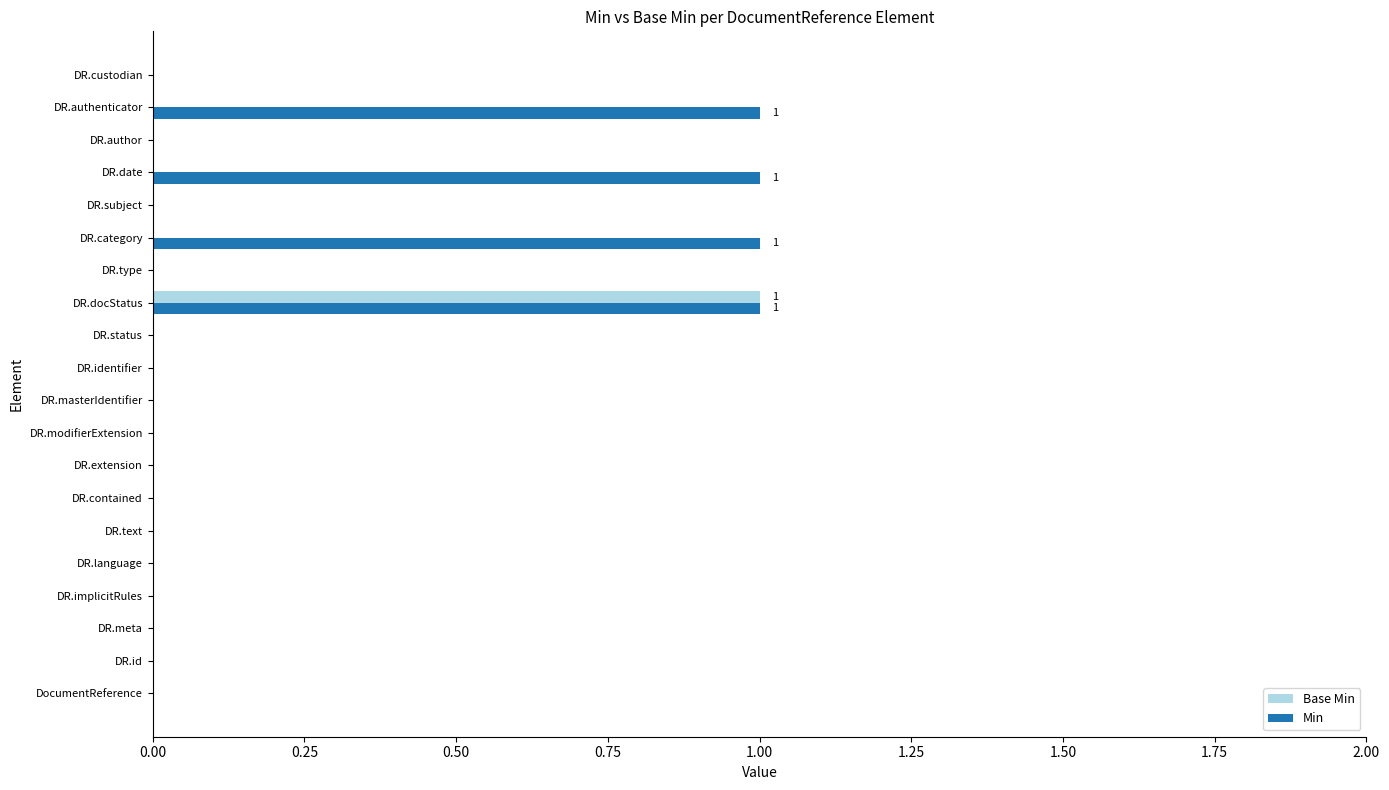

Count the Base Min values in the range 0 to 1.

20